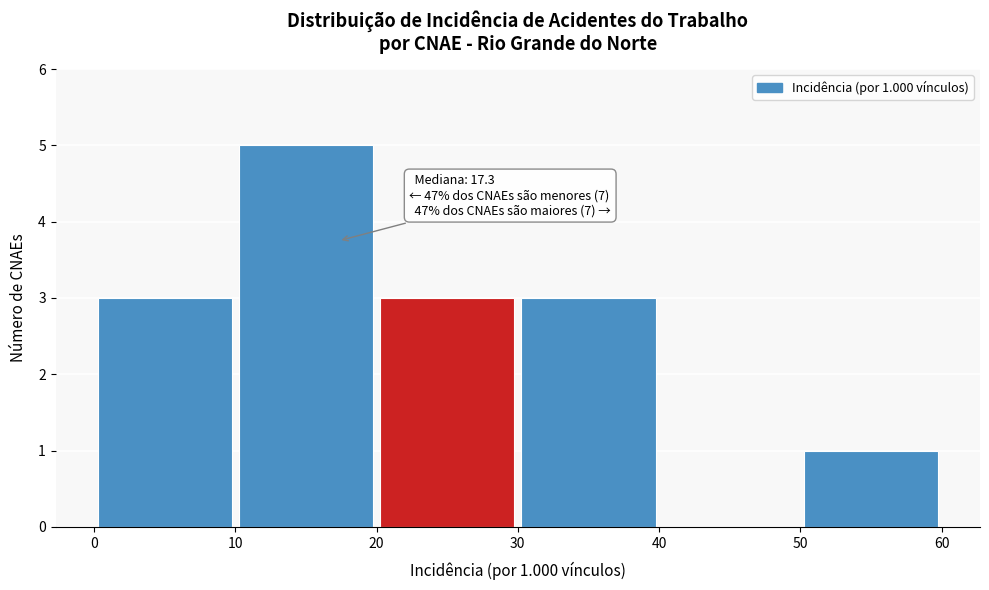

Which range on the x-axis has the tallest bar?

10 to 20